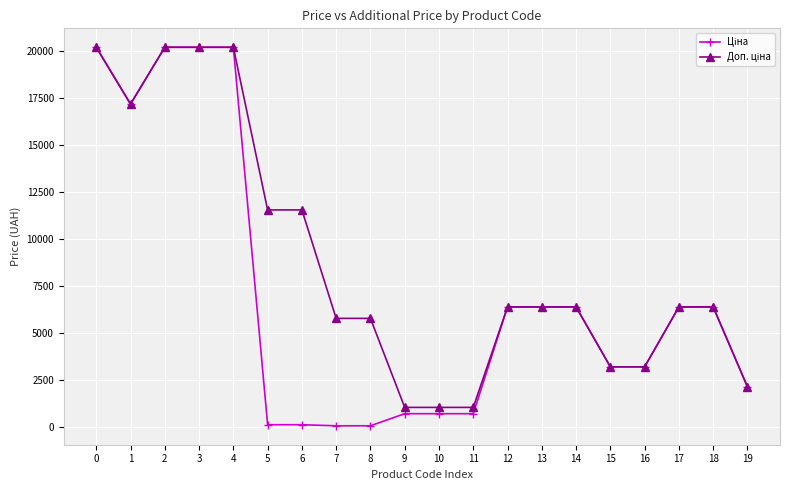

What is the greatest value displayed?

20186.0